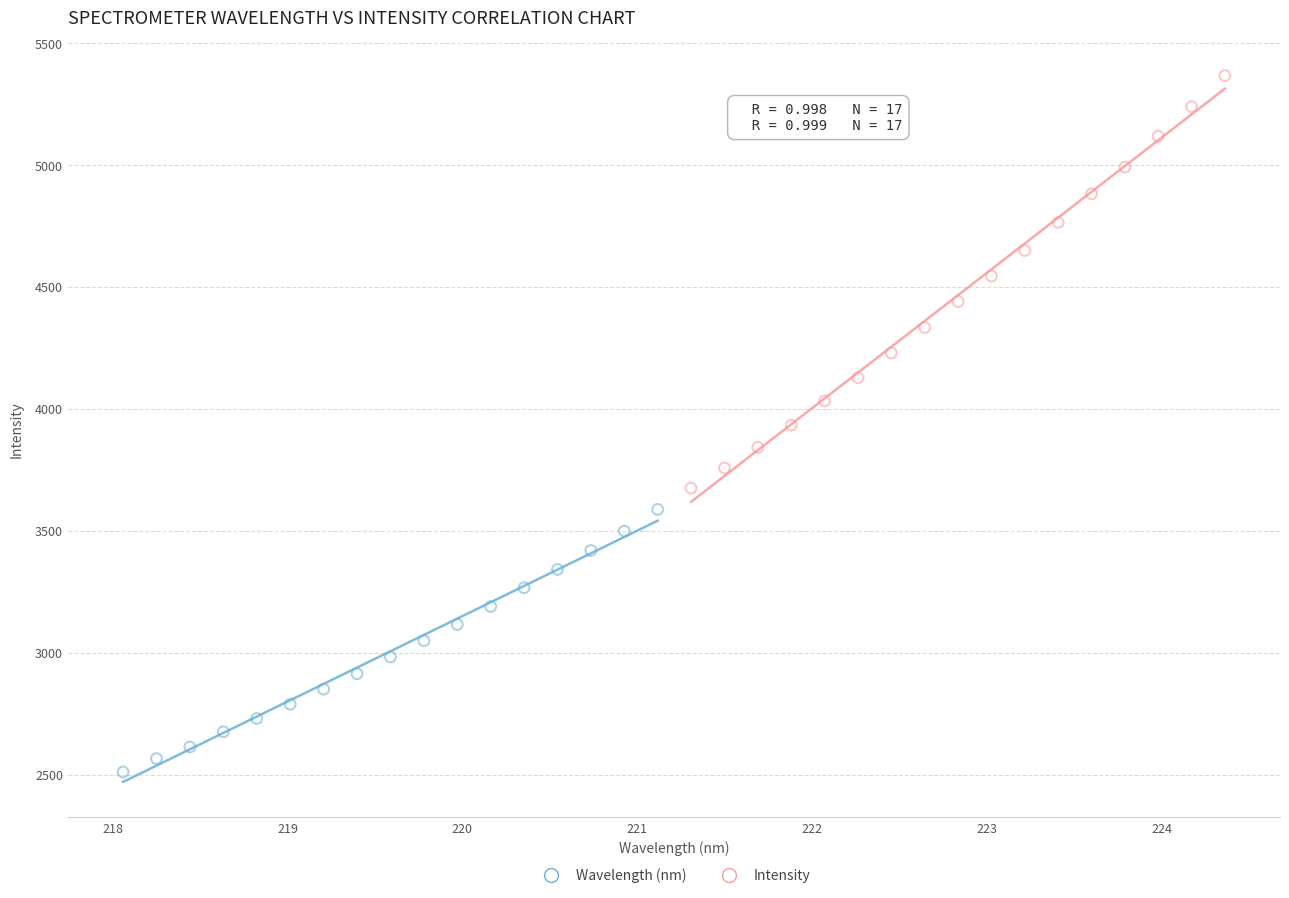

Which series has the largest Y range (max minus min)?

Intensity